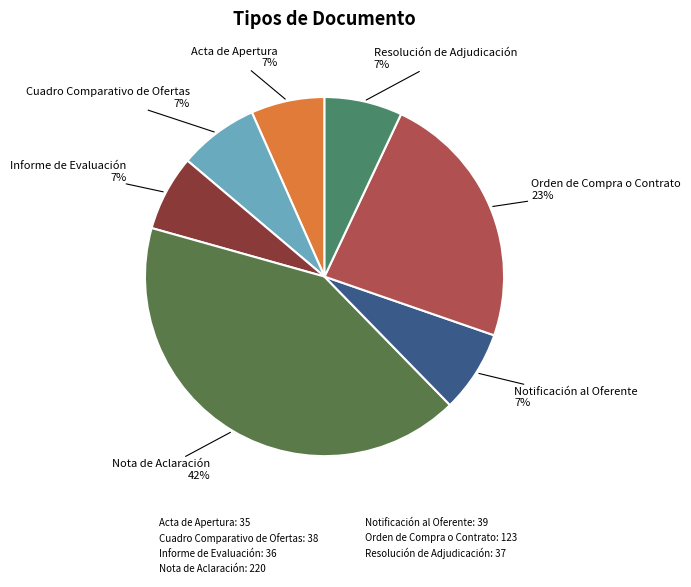

True or false: Acta de Apertura accounts for 7% of the total.

True